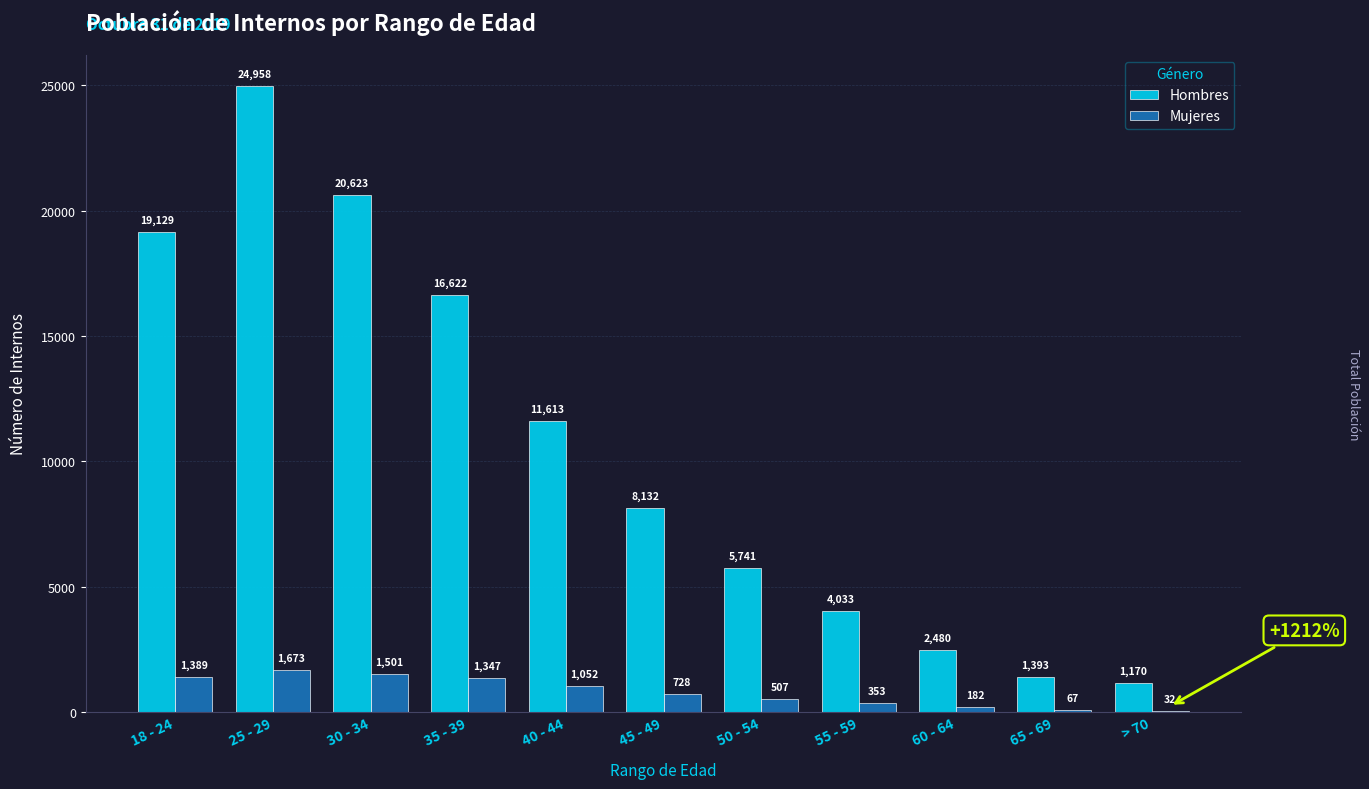

Reading left to right, transcribe all the data shown in this chart.

Hombres: 19129	24958	20623	16622	11613	8132	5741	4033	2480	1393	1170
Mujeres: 1389	1673	1501	1347	1052	728	507	353	182	67	32